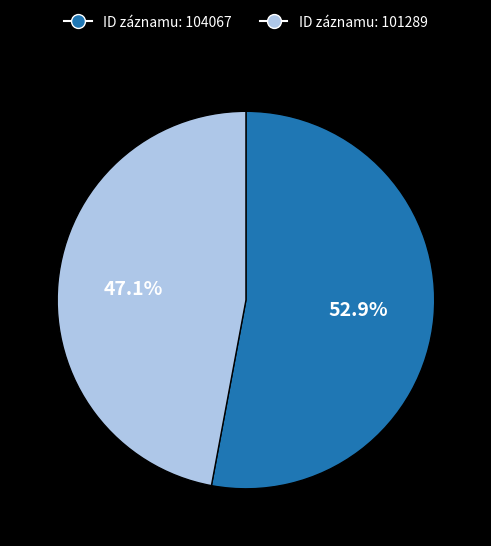

Is there a majority slice in this chart?

Yes